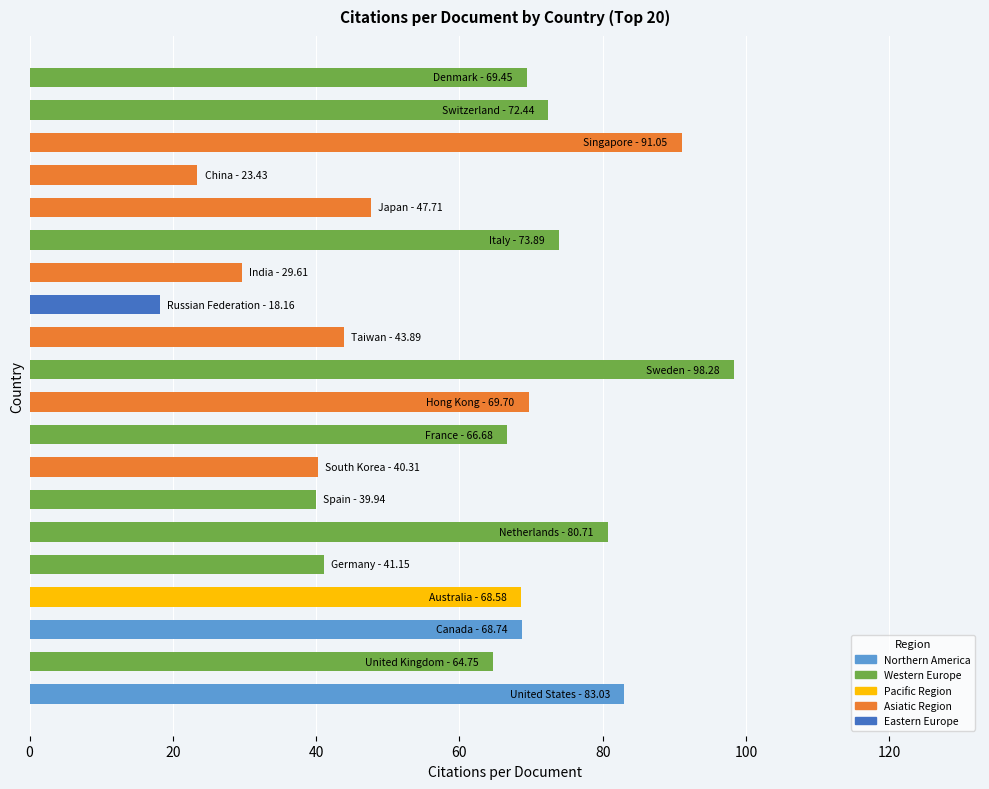

What is the sum of all values?

1191.5